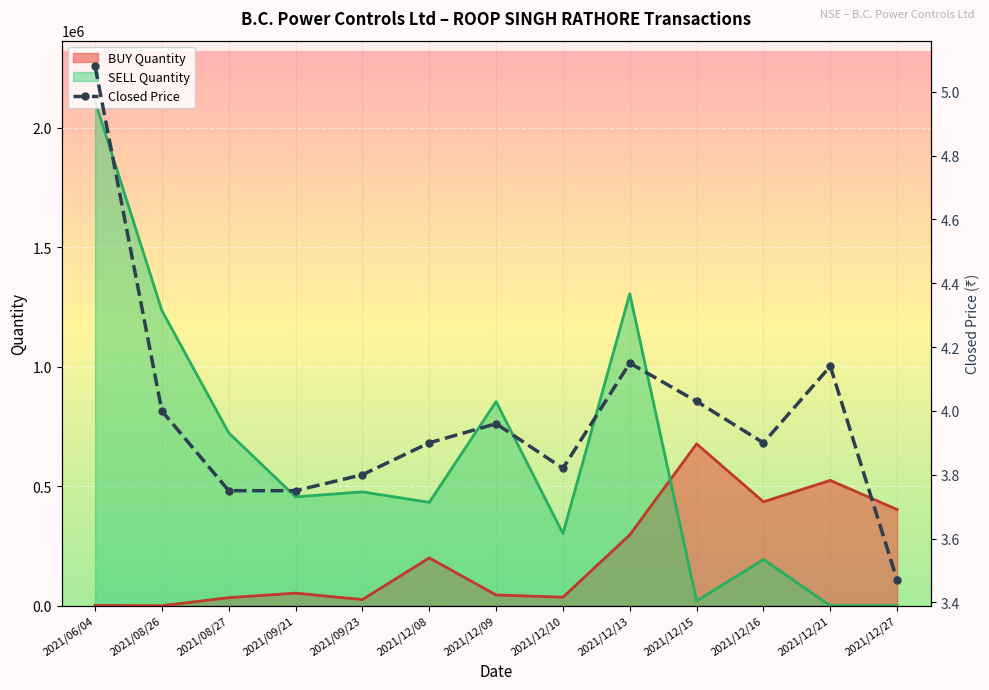

How many points are higher than both their immediate neighbors (excluding endpoints)?

3